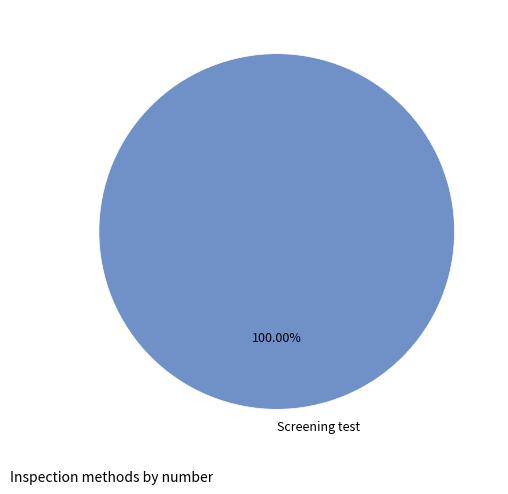

The Screening test slice represents 100% of the pie. True or false?

True